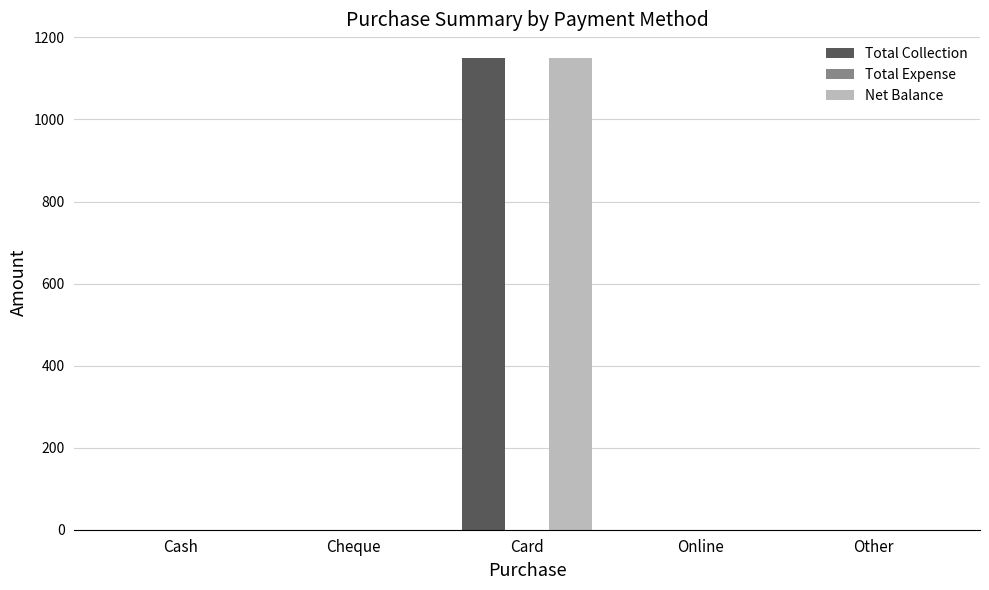

What is the sum of all Net Balance values?

1150